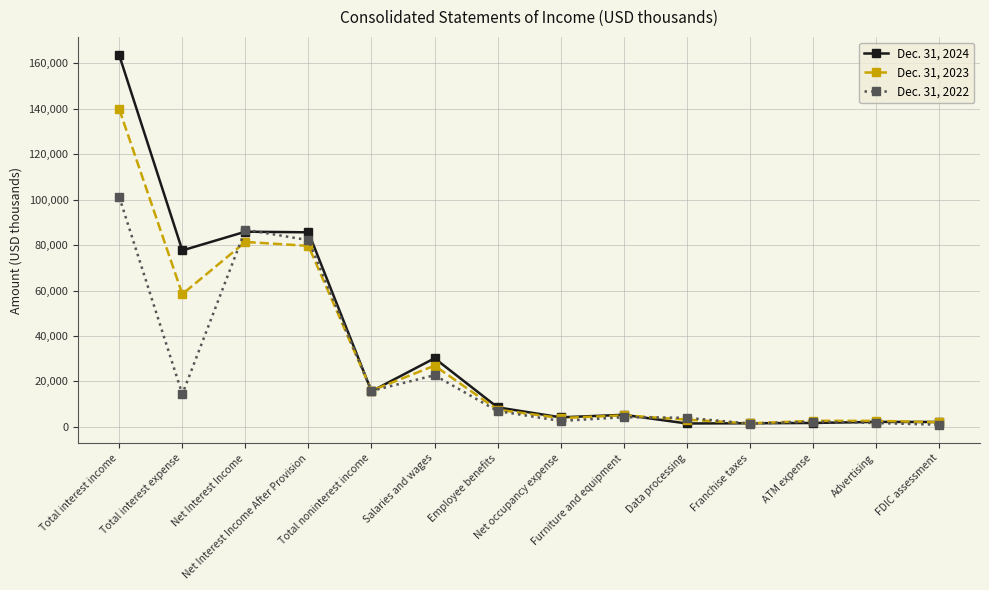

What is the sum of the Dec. 31, 2024 values at Advertising and Furniture and equipment?

7408